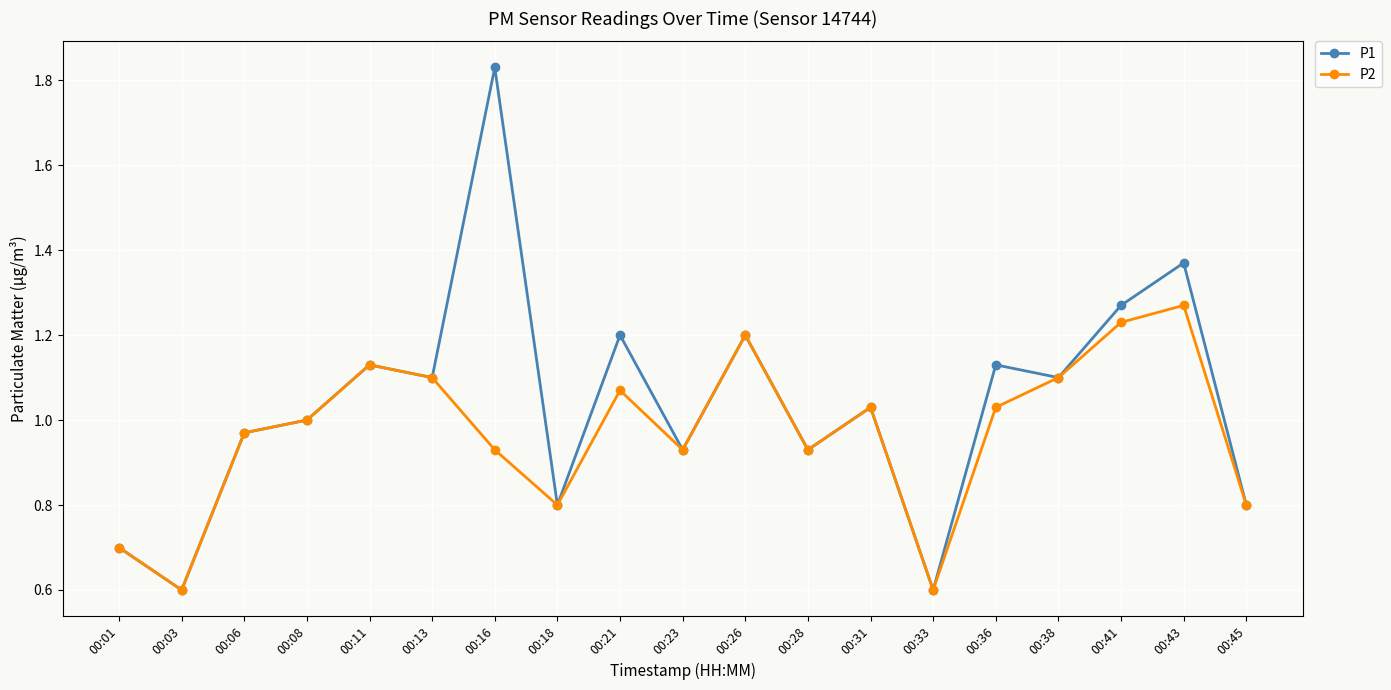

Rank the series by their maximum value, from lowest to highest.

P2, P1